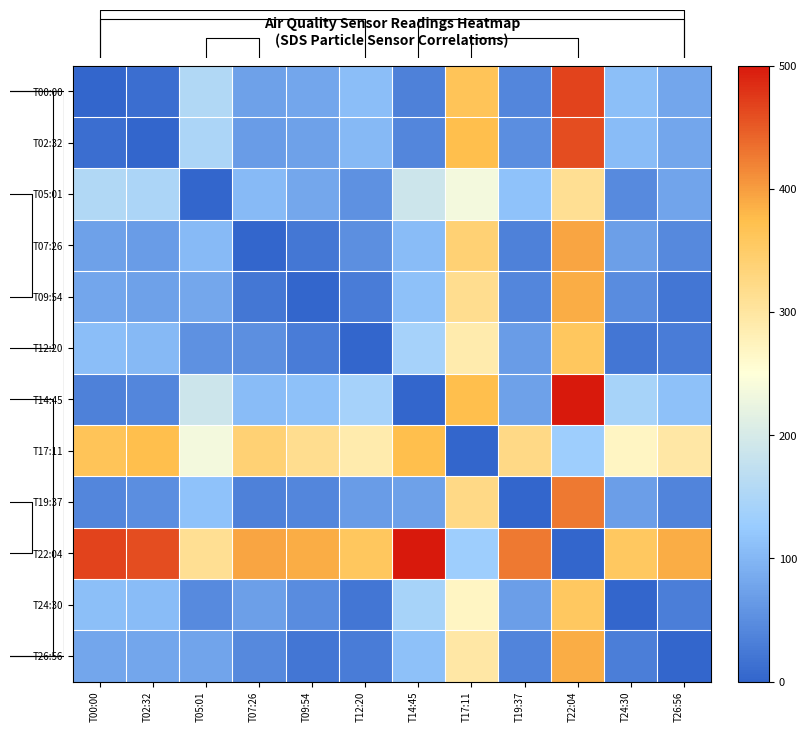

How many data points does each series have?

12